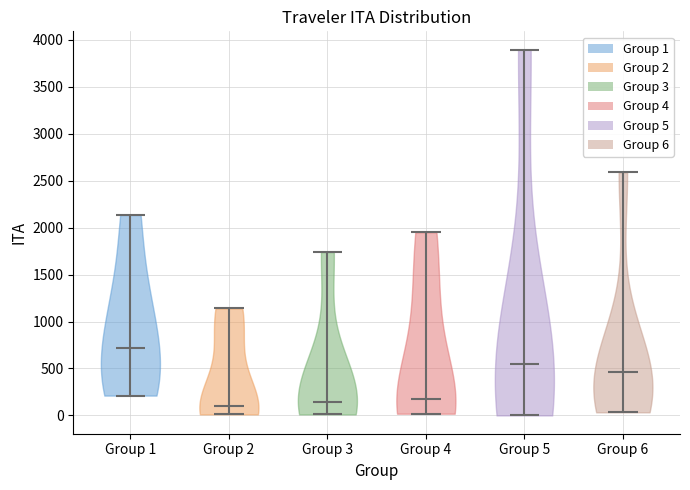

What is the lowest point the violin for Group 6 reaches on the y-axis? The values are not printed on the chart, so give them approximately, as read against the axis.

50